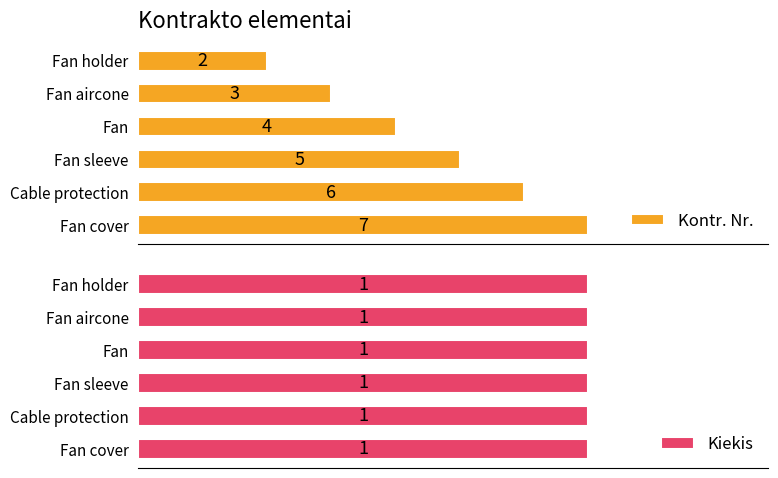

Rank the categories by Kontr. Nr. value from lowest to highest.

Fan holder, Fan aircone, Fan, Fan sleeve, Cable protection, Fan cover